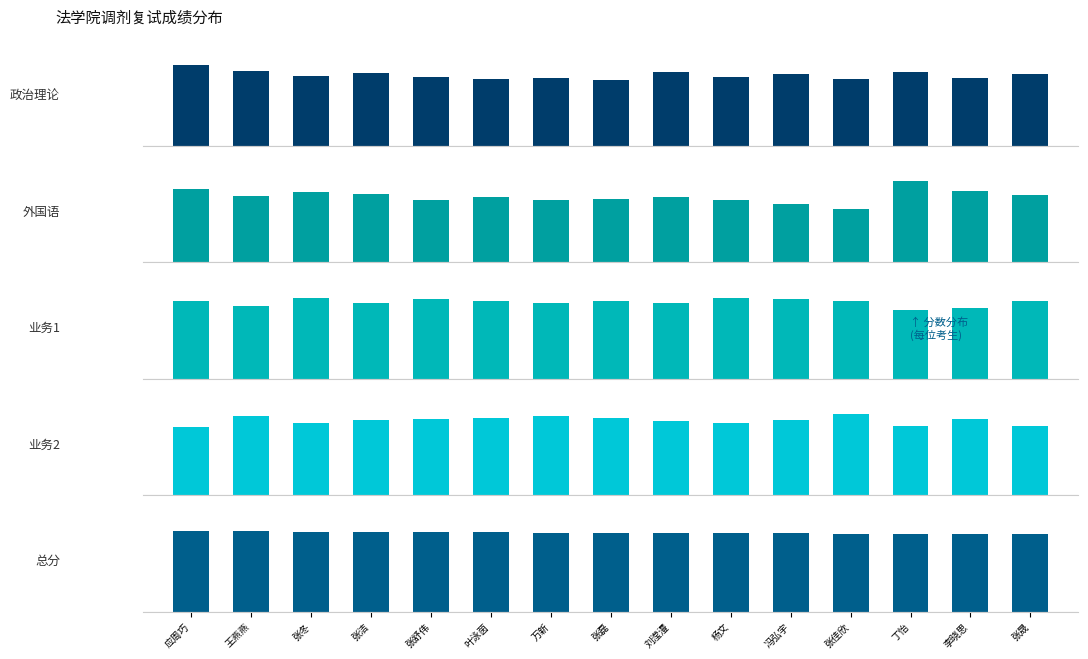

Count the number of data series in this chart.

5